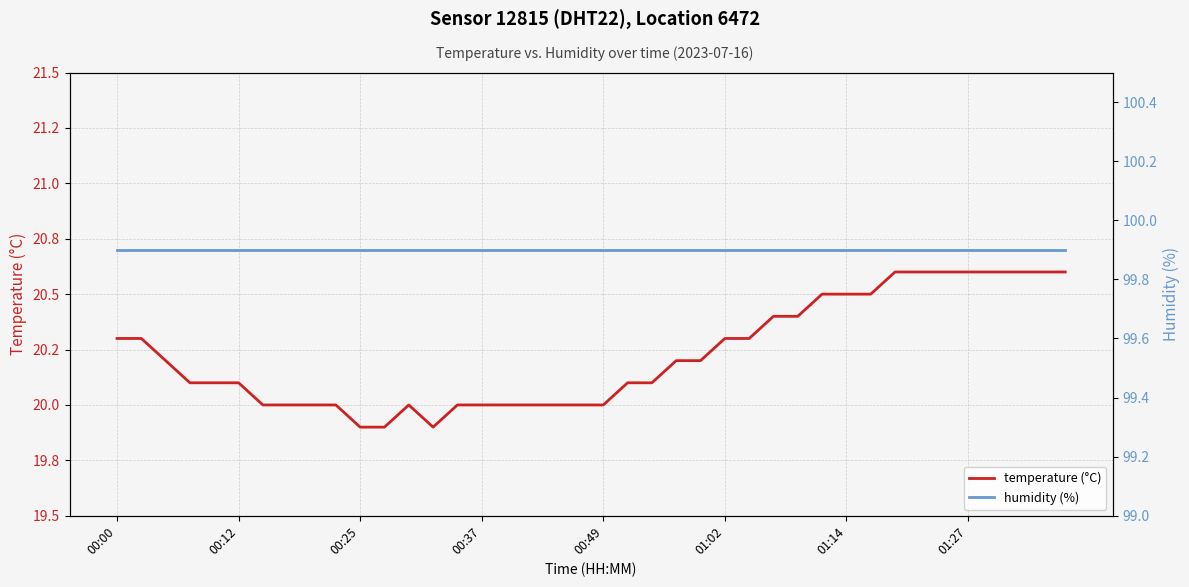

What is the sum of the temperature (°C) values at 38 and 00:00?

40.9